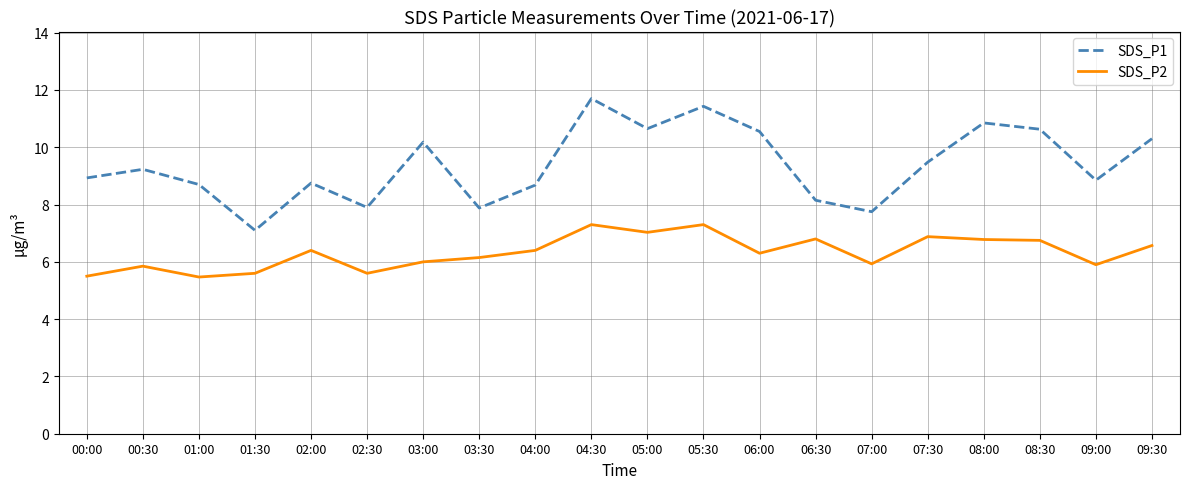

Is the value of SDS_P2 at 03:00 greater than the value of SDS_P1 at 04:30?

No